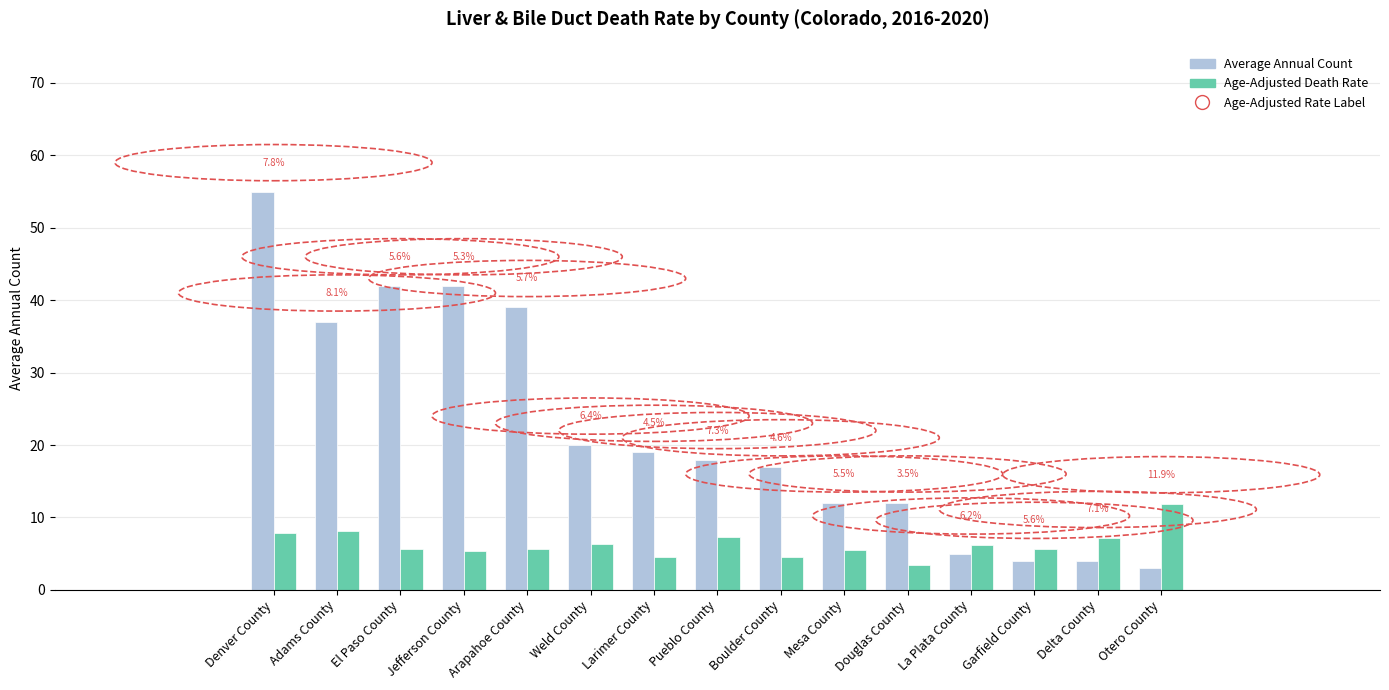

How many data points in Age-Adjusted Death Rate are less than 5?

3